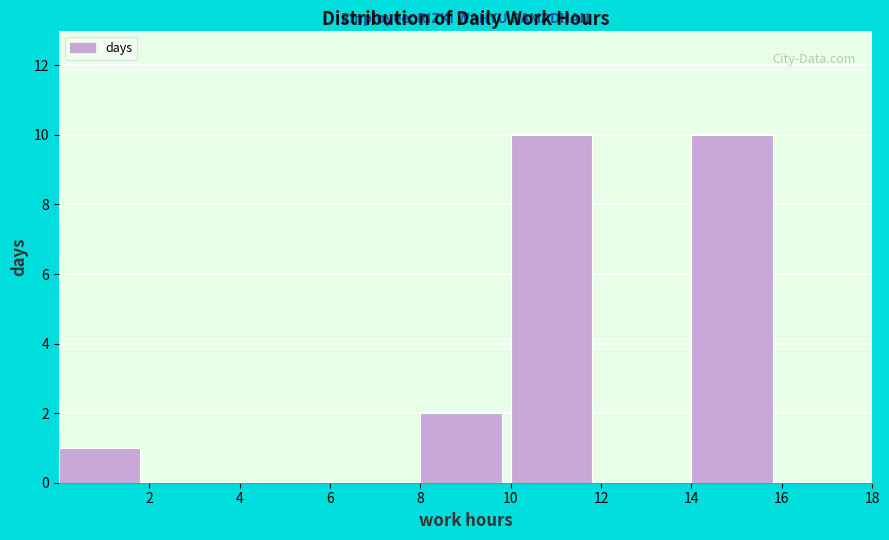

Reading left to right, transcribe this chart: for each bar, give the range it covers on the x-axis and its height. The values are not printed on the chart, so give them approximately, as read against the axis.

0 to 2: 1
2 to 4: 0
4 to 6: 0
6 to 8: 0
8 to 10: 2
10 to 12: 10
12 to 14: 0
14 to 16: 10
16 to 18: 0